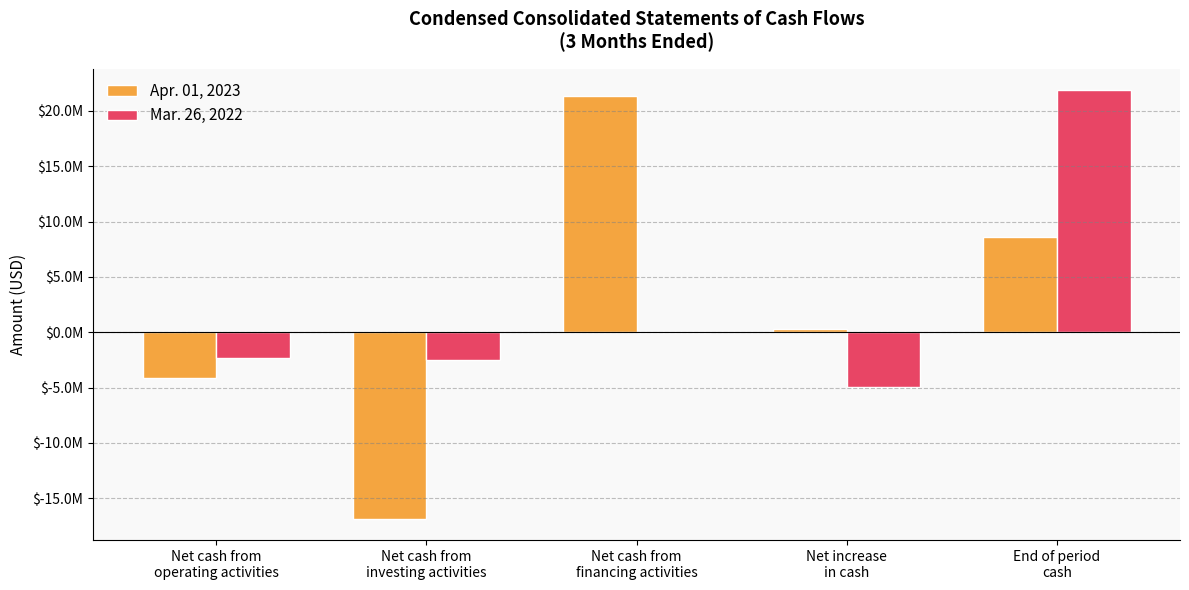

Which series has the largest total across all categories?

Mar. 26, 2022